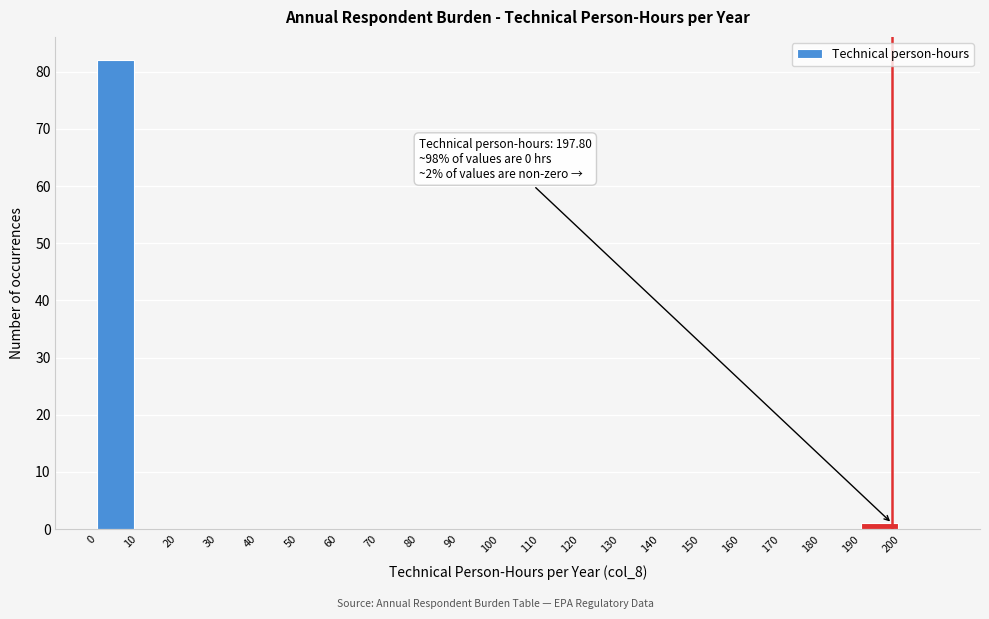

Which range on the x-axis has the tallest bar?

0 to 10